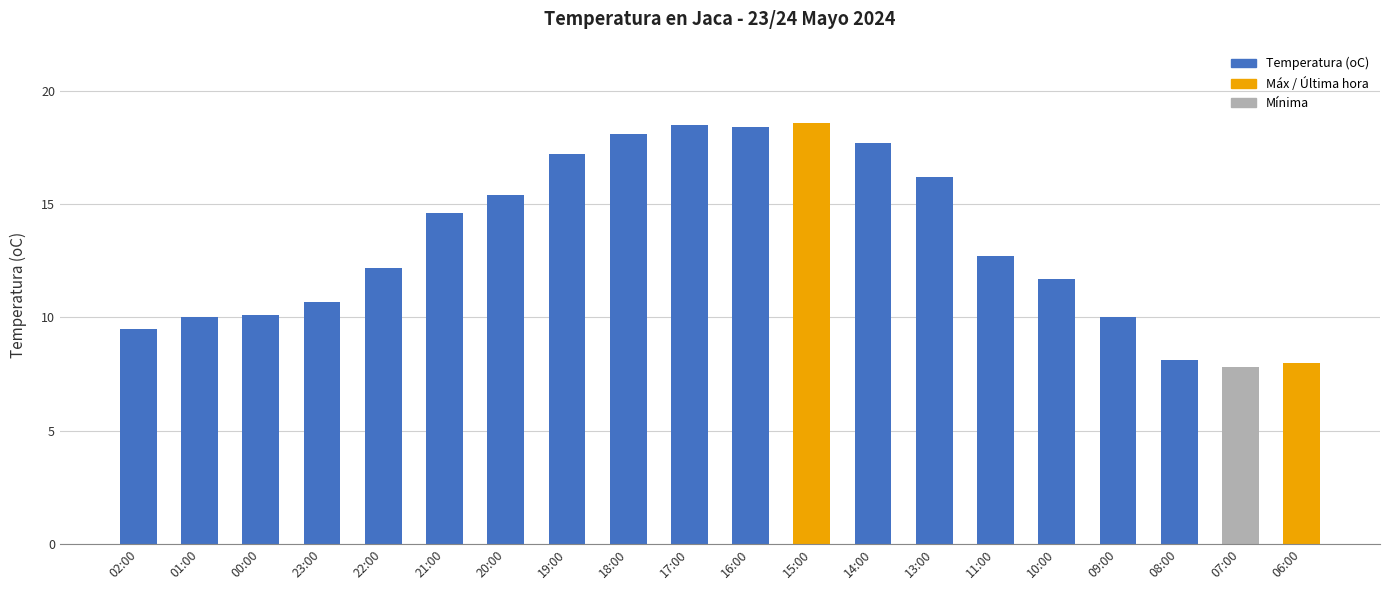

Is it true that the value at 21:00 is 14.6?

True